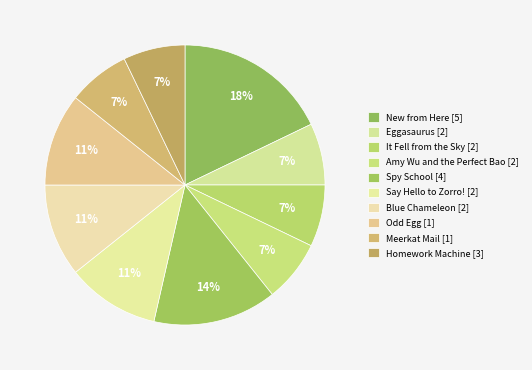

To the nearest percent, what portion does Odd Egg [1] represent?

11%